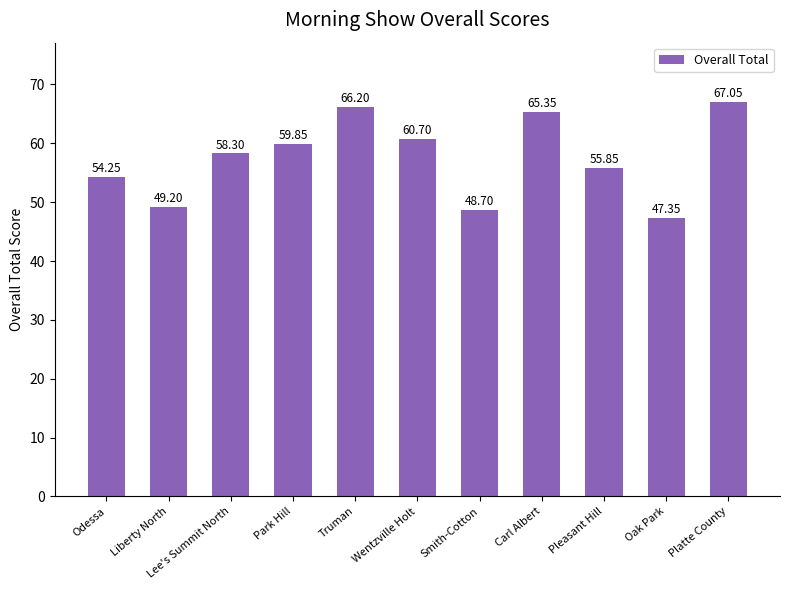

Where is the data nearest to the value 57?

Pleasant Hill